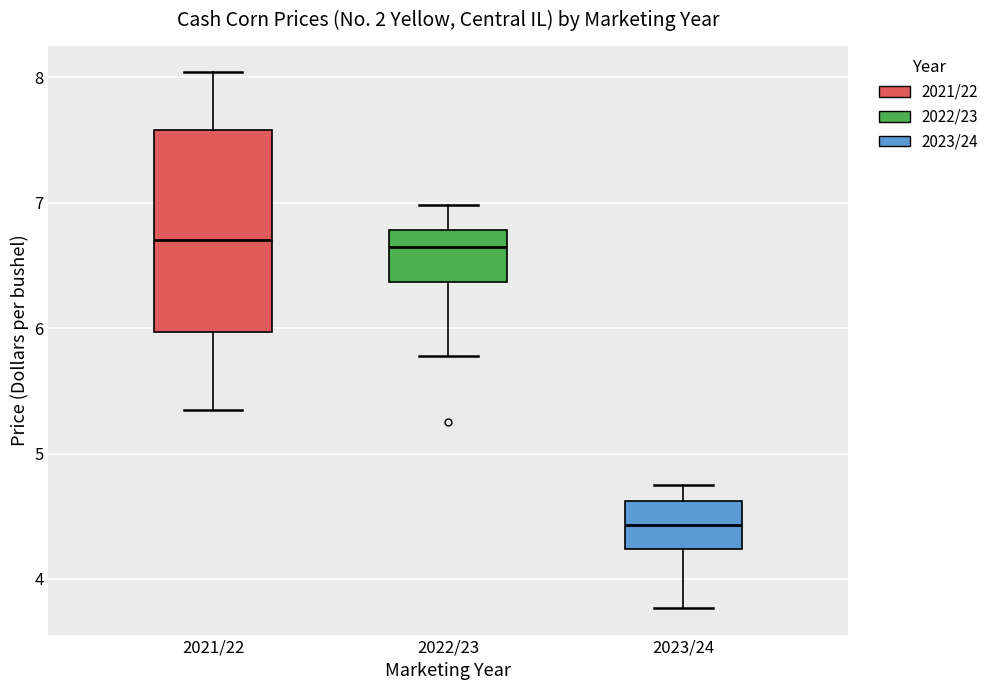

Where does the median line of the box for 2023/24 sit on the y-axis? The values are not printed on the chart, so give them approximately, as read against the axis.

4.4